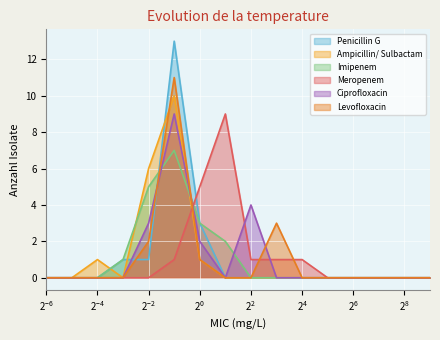

How many intersections are there between Penicillin G and Imipenem?

1